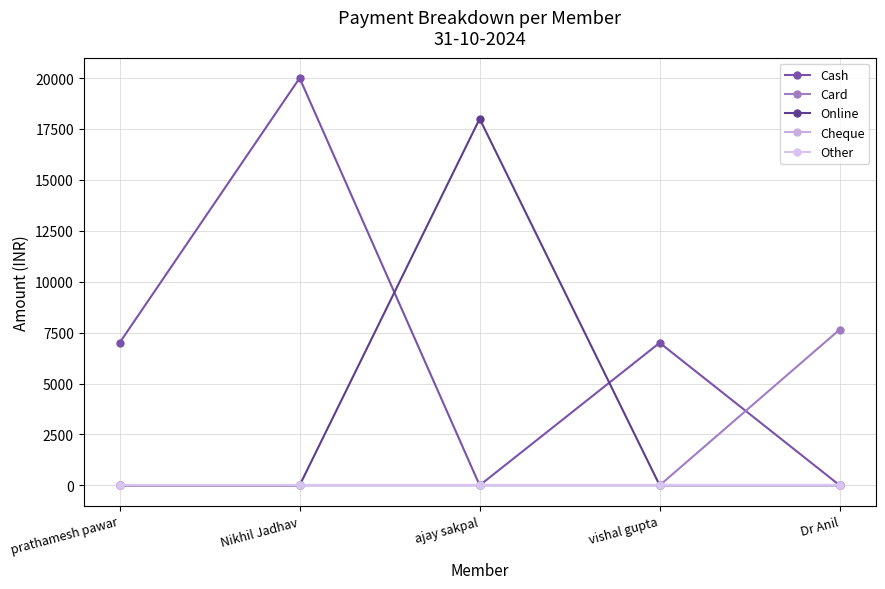

Is this an area chart (filled region under the line)?

No